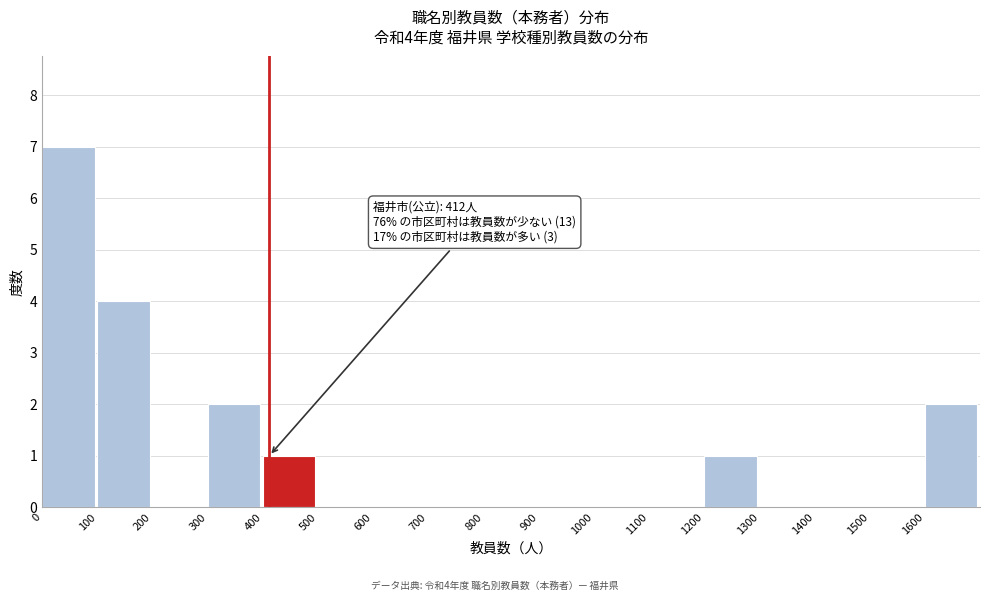

Over which range of the x-axis is the bar tallest?

0 to 100